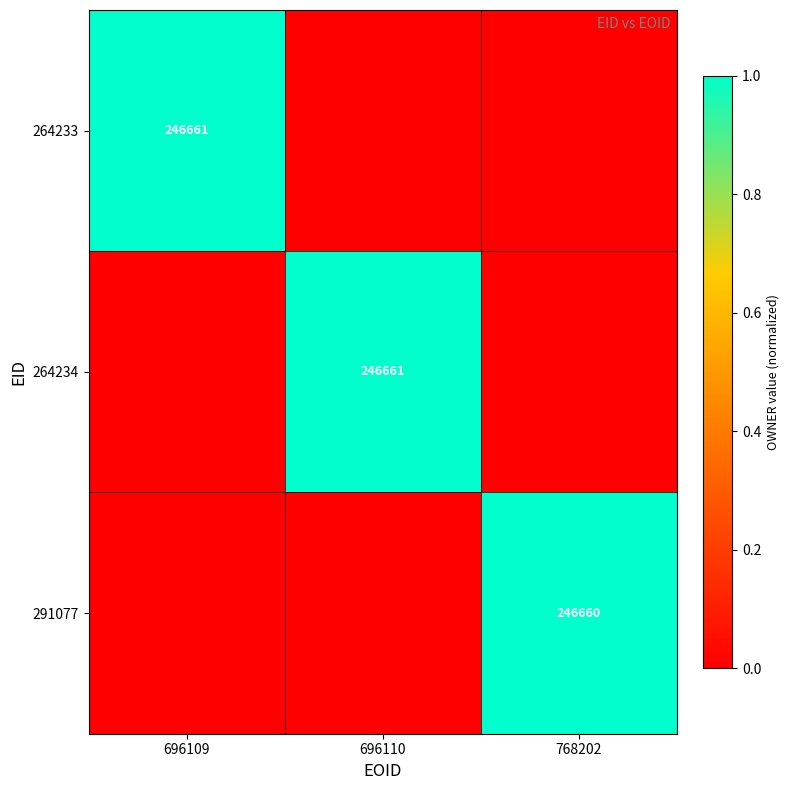

The 264234 series shows 155310 at 696110. True or false?

False